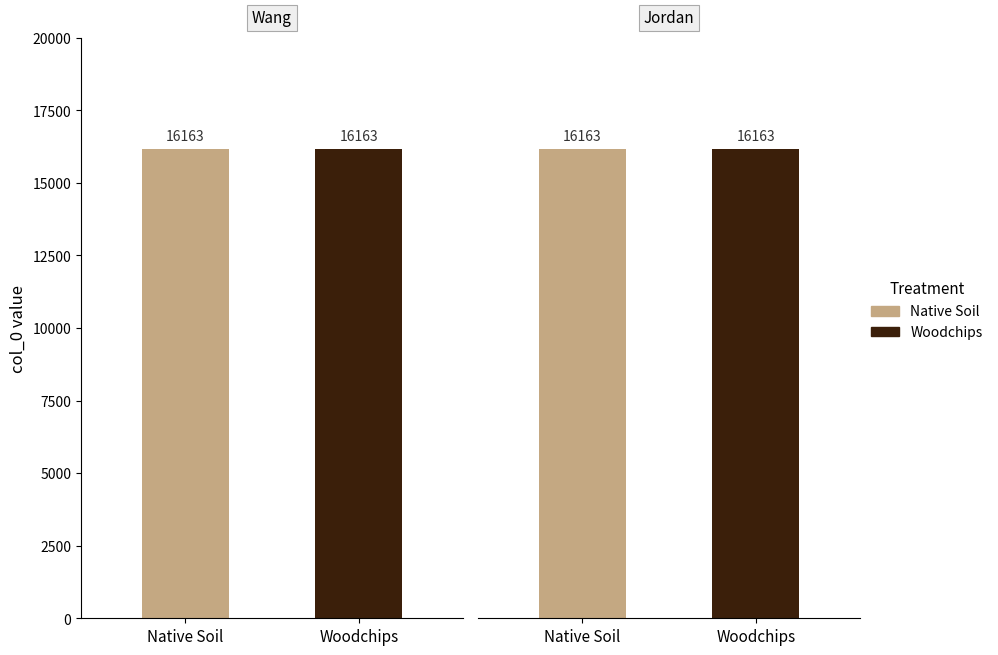

Count the Jordan values in the range 0 to 16163.

2